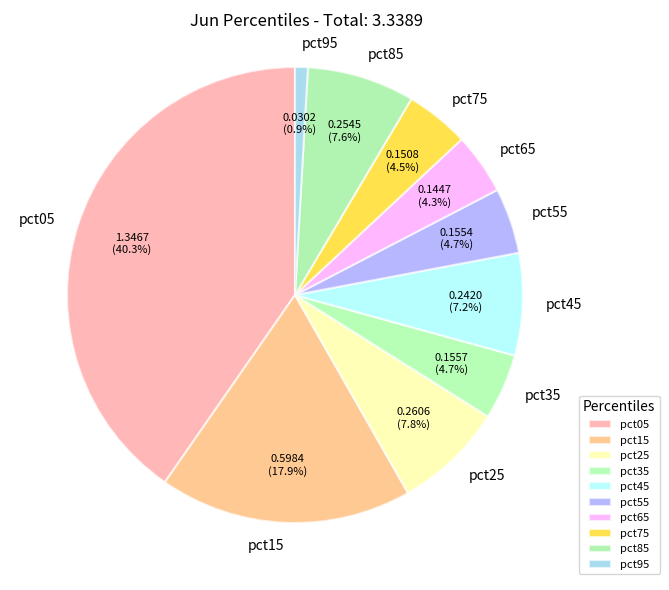

Which has a higher value, pct05 or pct85?

pct05